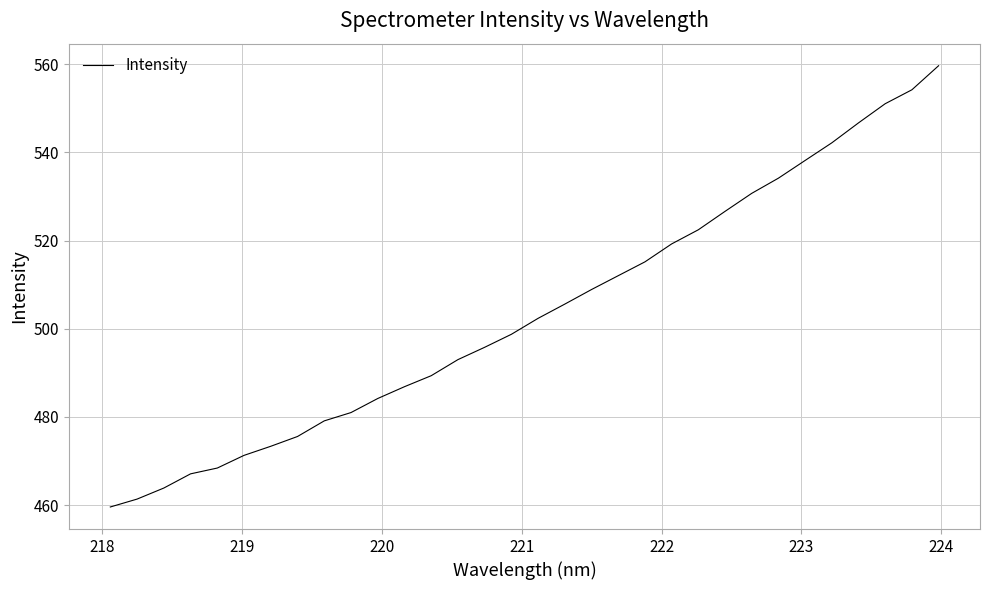

What is the greatest value displayed?

559.7